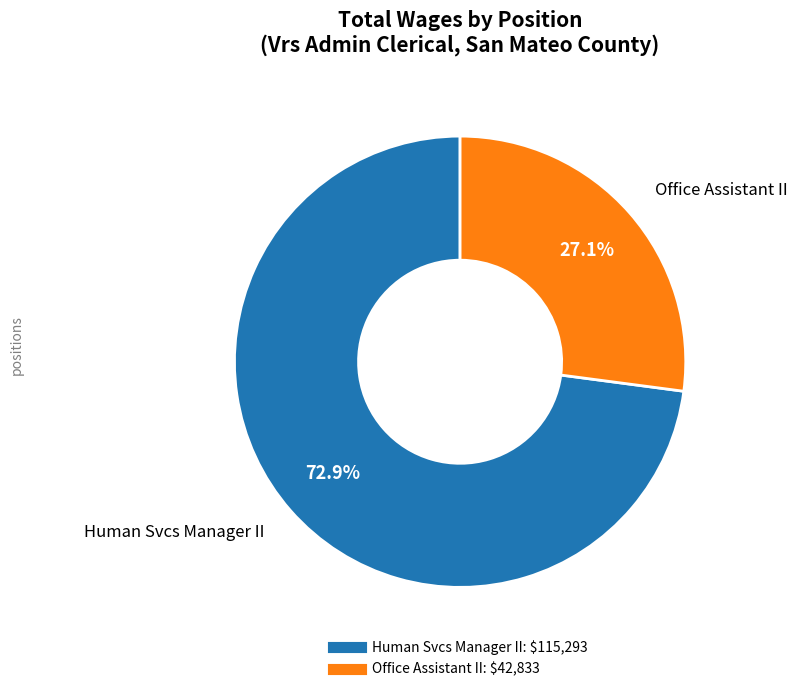

Is Human Svcs Manager II the majority of the pie?

Yes